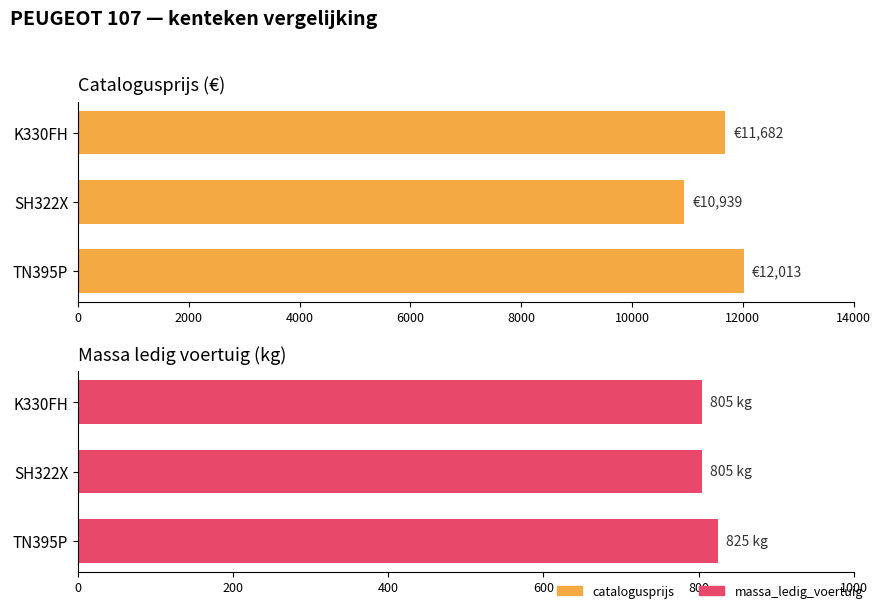

Rank the series by their maximum value, from lowest to highest.

massa_ledig_voertuig, catalogusprijs